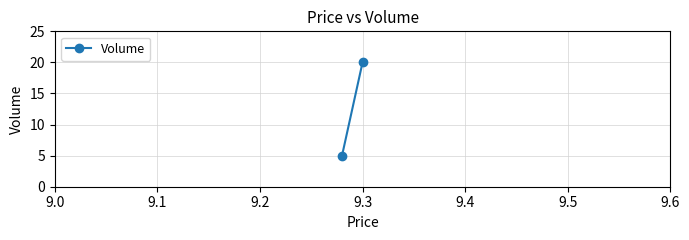

How many series are shown in this chart?

1